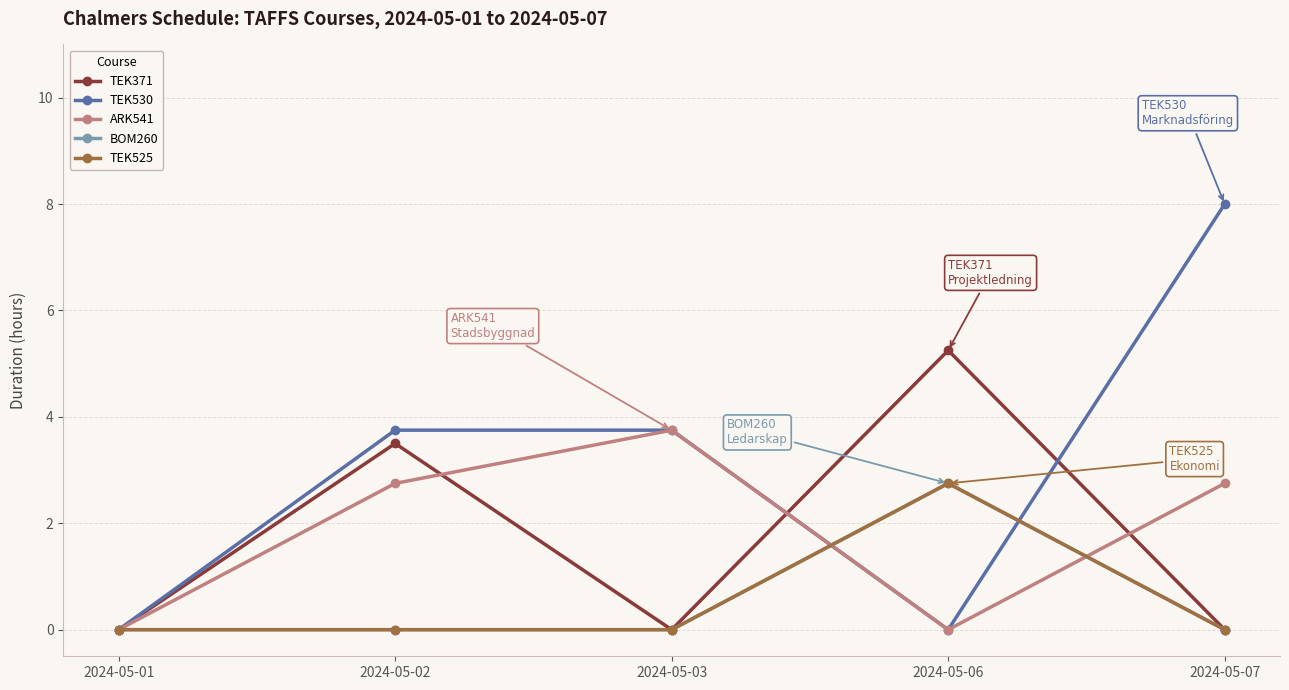

Between 2024-05-02 and 2024-05-07, which series saw the biggest shift?

TEK530